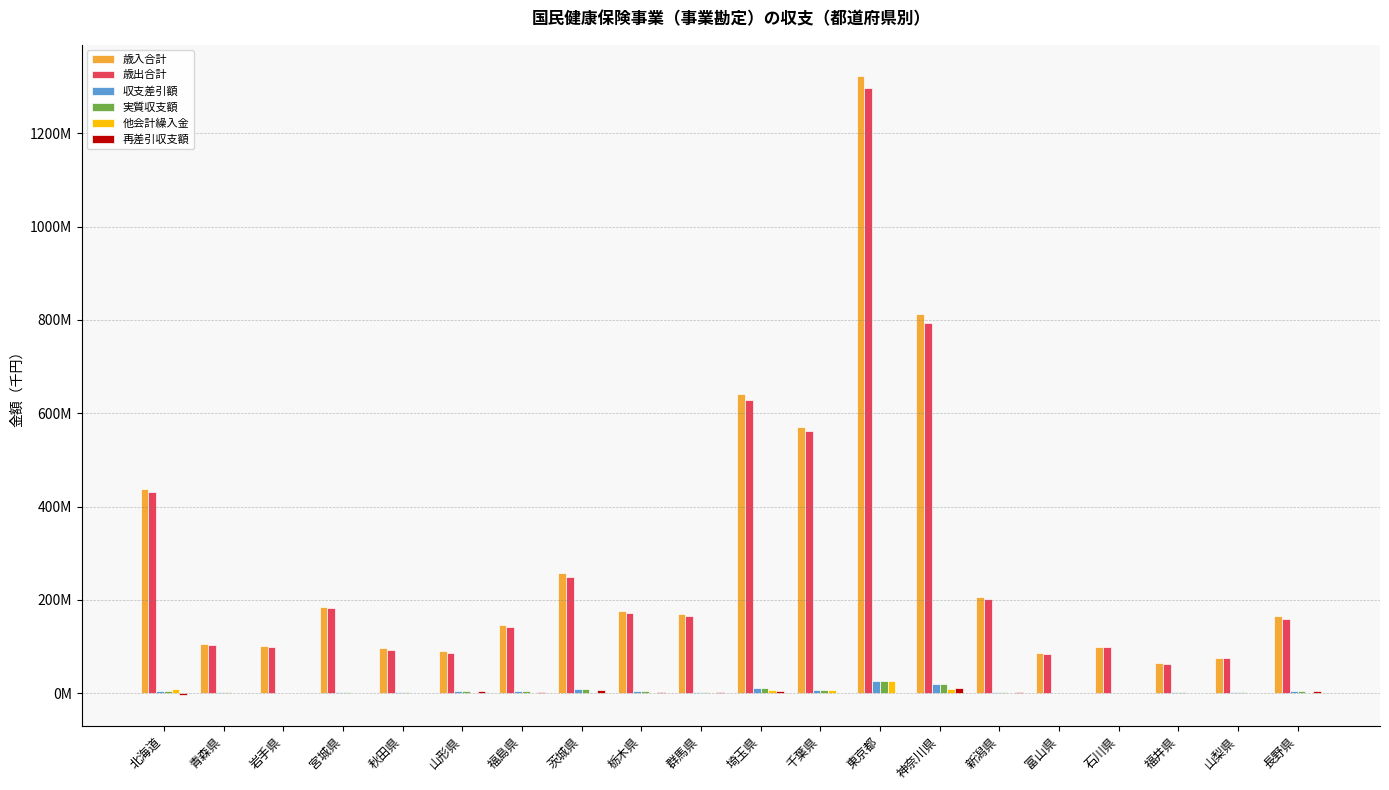

At which label does 歳出合計 first exceed 166461616?

北海道